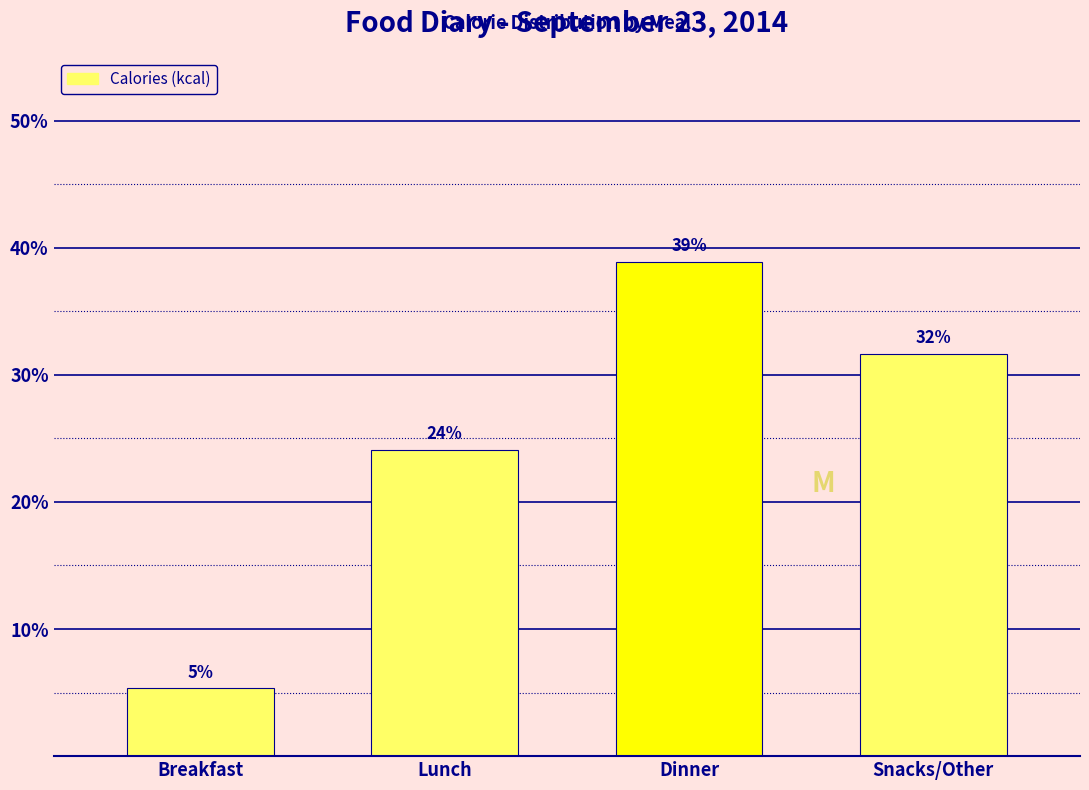

List the labels in order of value, smallest first.

Breakfast, Lunch, Snacks/Other, Dinner